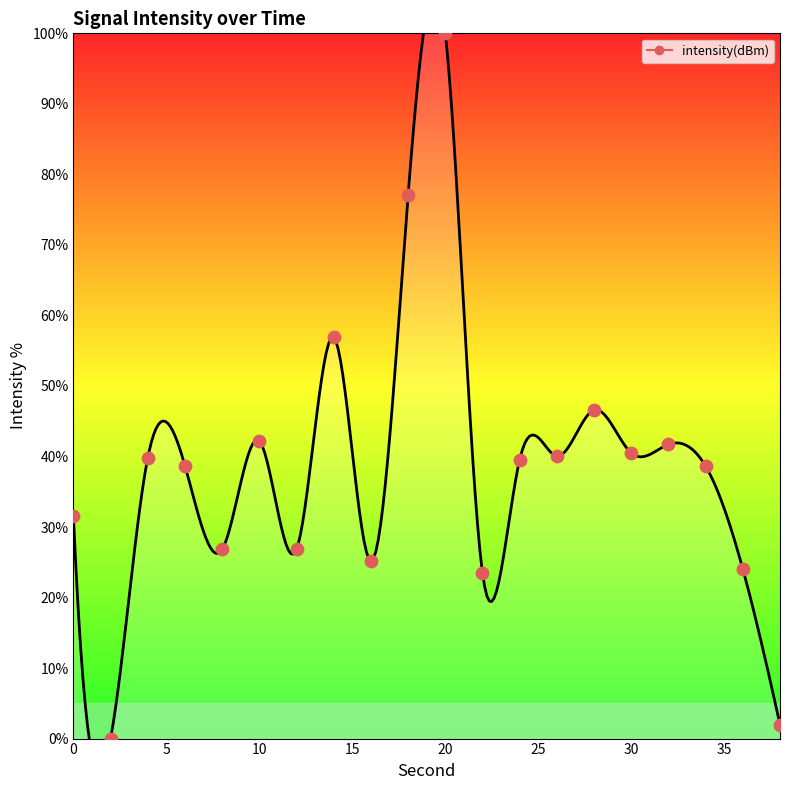

Which has a higher value, 0 or 18?

18